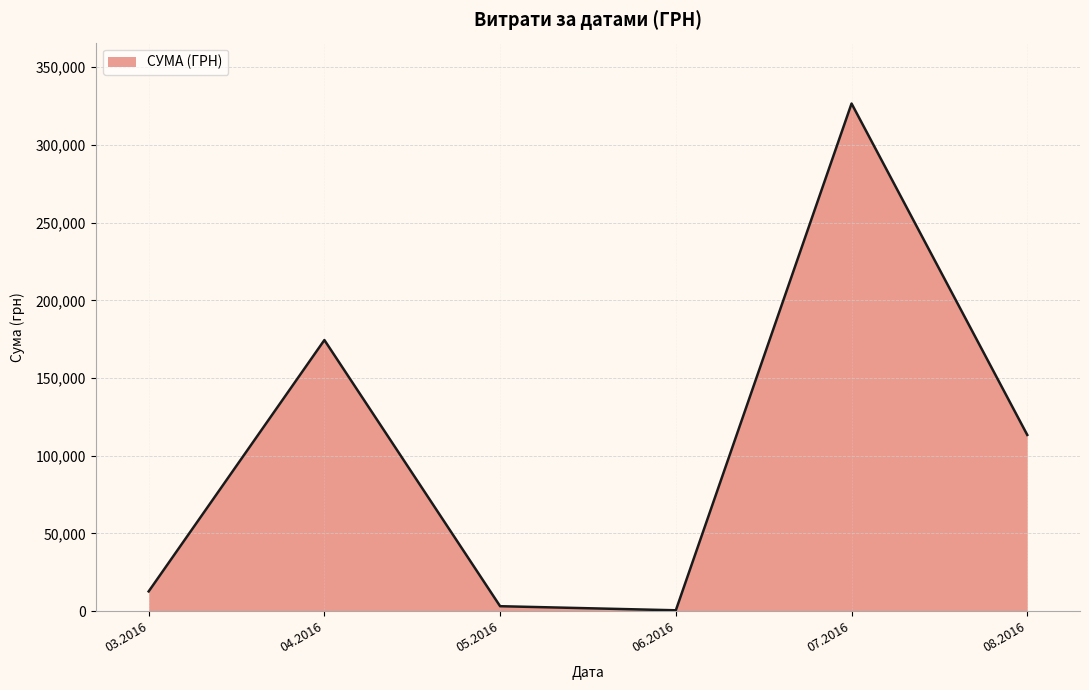

Is it true that the value at 04.2016 is 261902.4?

False